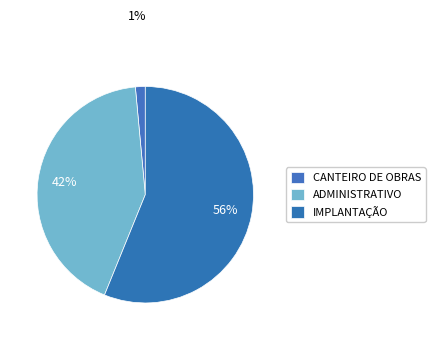

Is the sum of CANTEIRO DE OBRAS and IMPLANTAÇÃO greater than half?

Yes